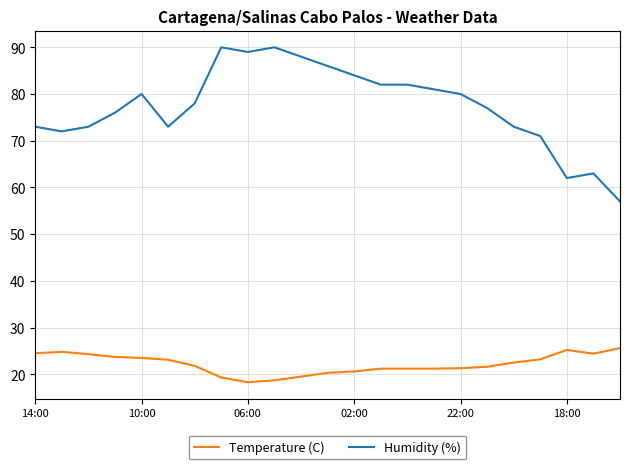

Which series has the widest spread of values?

Humidity (%)